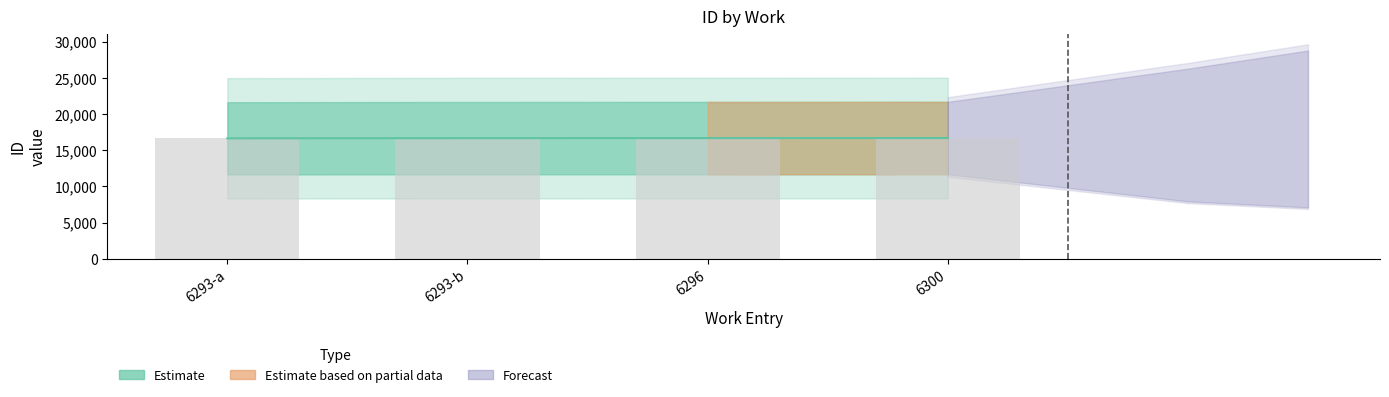

Are the bars horizontal?

No